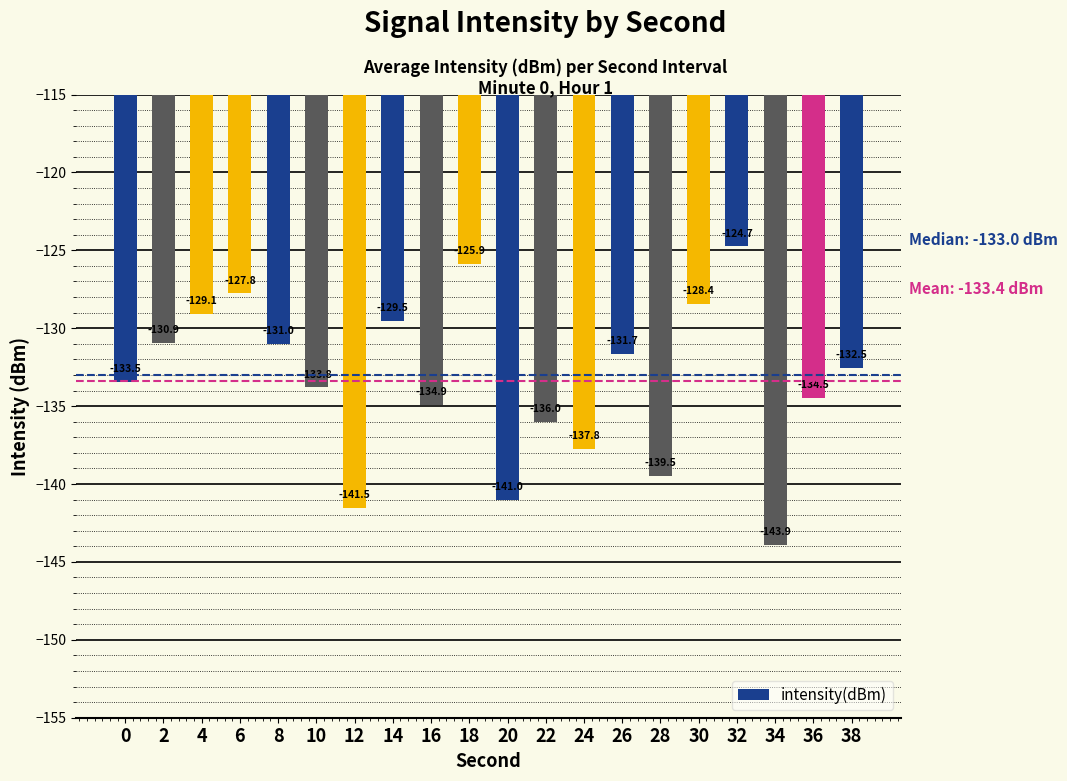

Is it true that the value at 12 is -141.5?

True